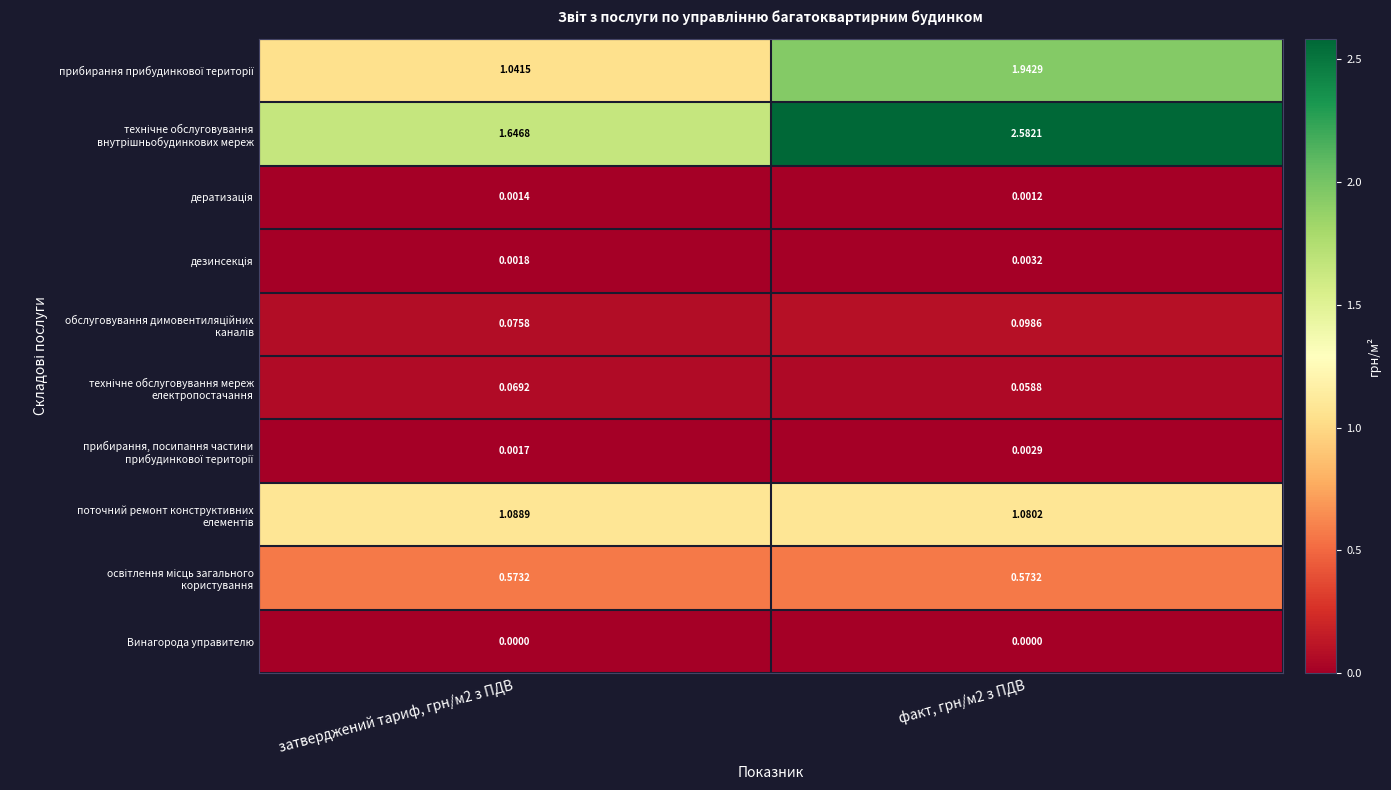

What is the difference between the highest and lowest values at затверджений тариф, грн/м2 з ПДВ?

1.6